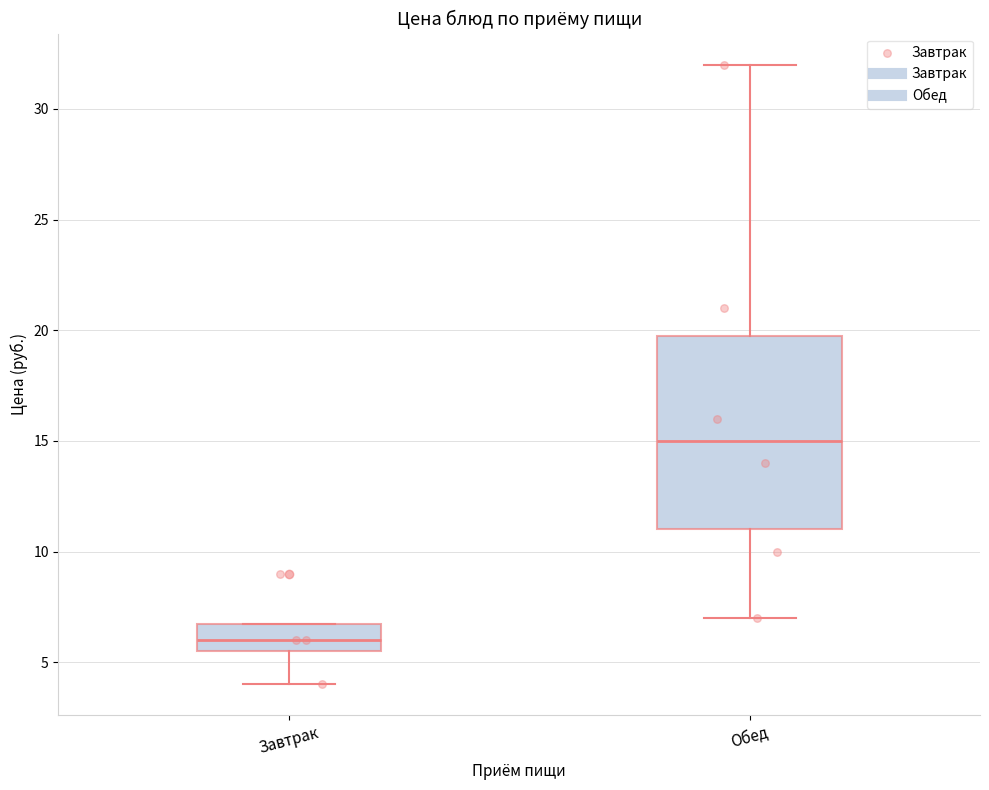

Reading left to right, transcribe this box plot: for each box, give where its median line is, the range the box spans, and where its two whiskers end, as read against the y-axis. The values are not printed on the chart, so give them approximately, as read against the axis.

Завтрак: median 6.0, box 5.5 to 7.0, whiskers 4.0 to 7.0
Обед: median 15.0, box 11.0 to 20.0, whiskers 7.0 to 32.0